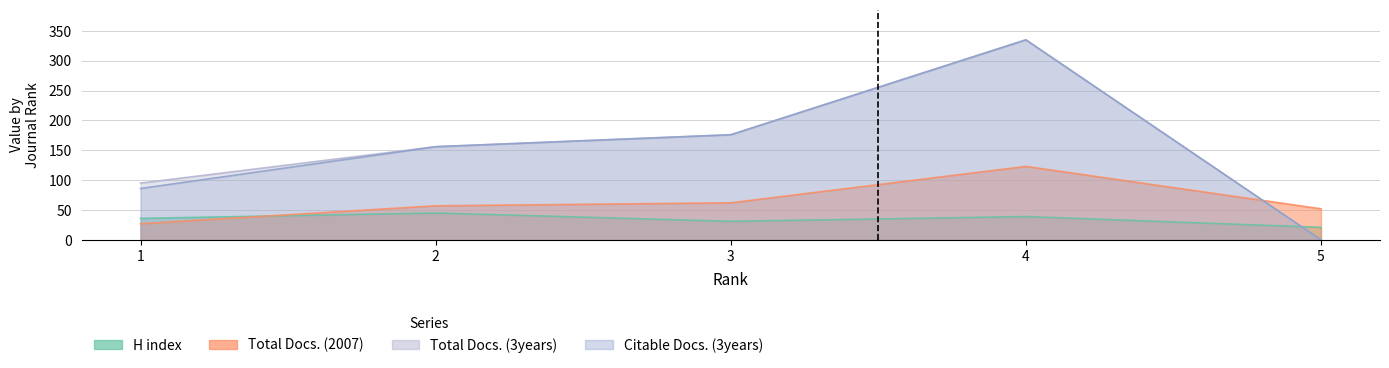

In Citable Docs. (3years), how many points are higher than both neighbors (excluding endpoints)?

1